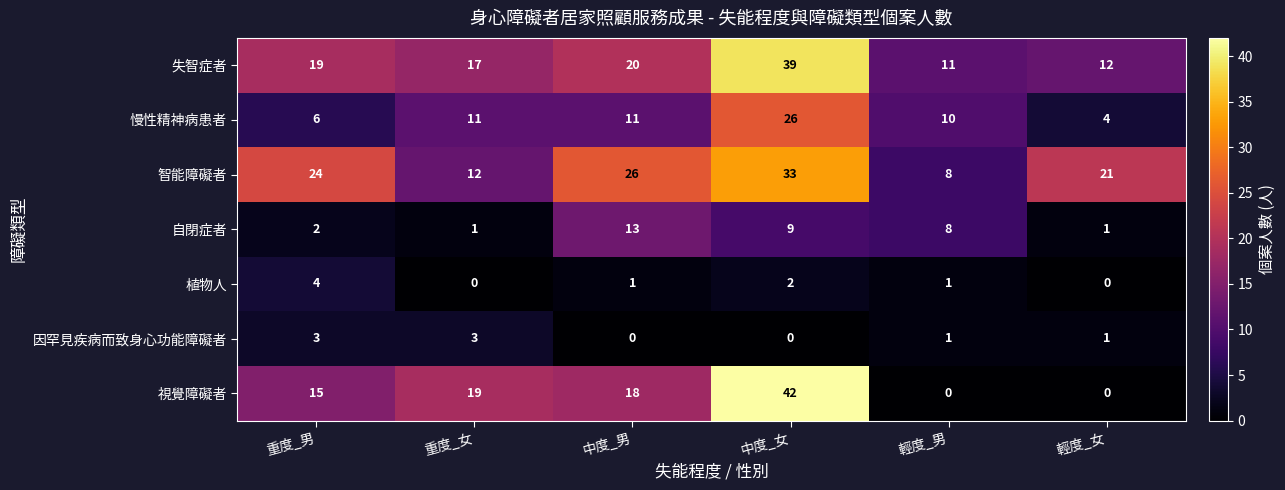

True or false: 智能障礙者 has a value of 20 at 重度_女.

False